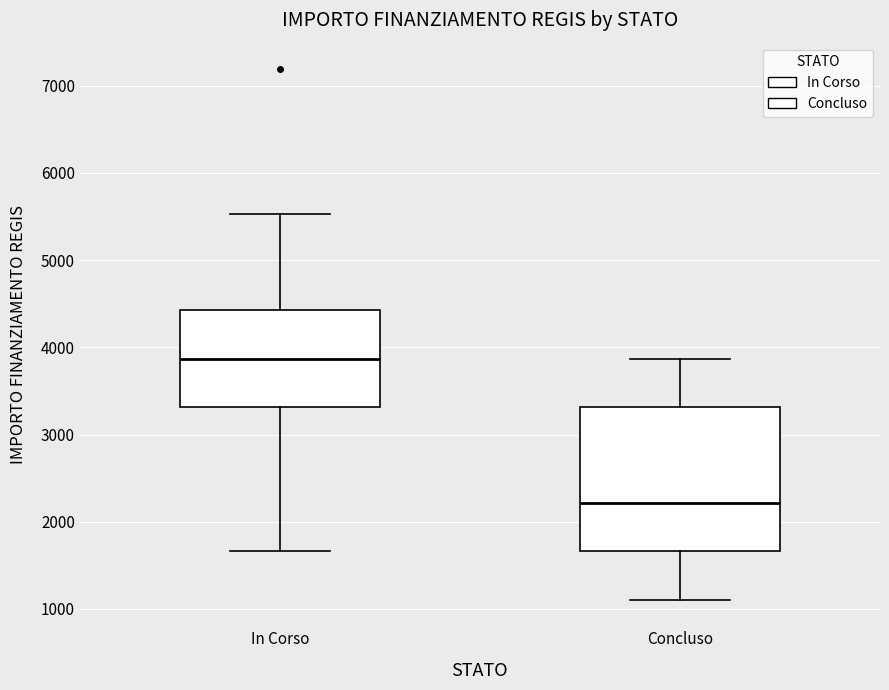

Reading left to right, transcribe this box plot: for each box, give where its median line is, the range the box spans, and where its two whiskers end, as read against the y-axis. The values are not printed on the chart, so give them approximately, as read against the axis.

In Corso: median 3900, box 3300 to 4400, whiskers 1700 to 5500
Concluso: median 2200, box 1700 to 3300, whiskers 1100 to 3900